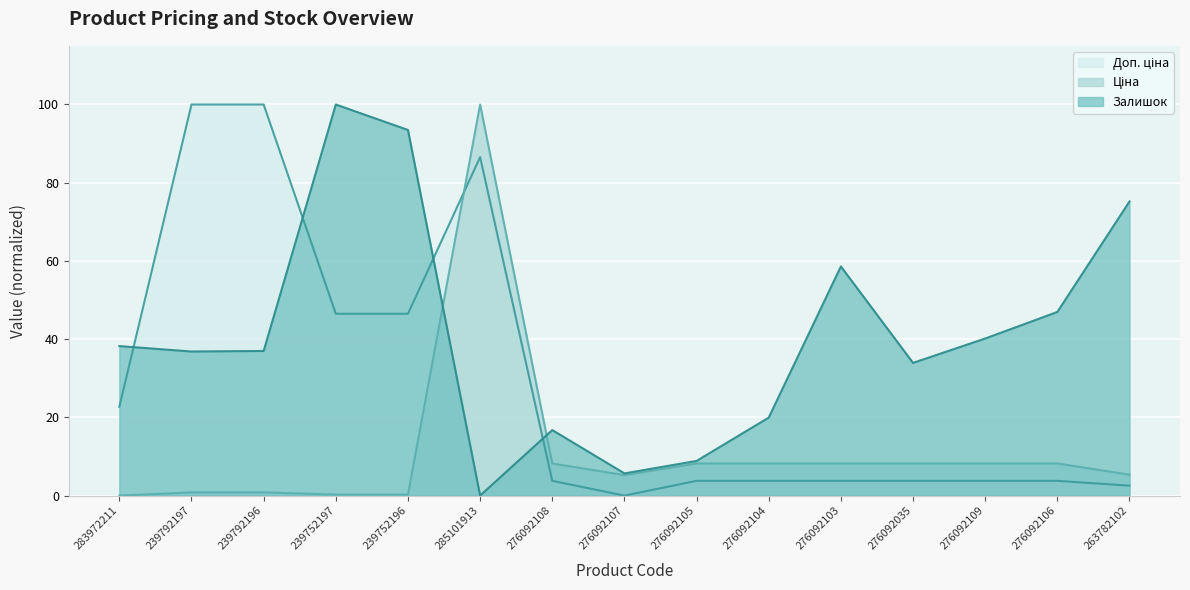

Rank the categories by Ціна value from lowest to highest.

283972211, 239752197, 239752196, 239792197, 239792196, 276092107, 263782102, 276092108, 276092105, 276092104, 276092103, 276092035, 276092109, 276092106, 285101913